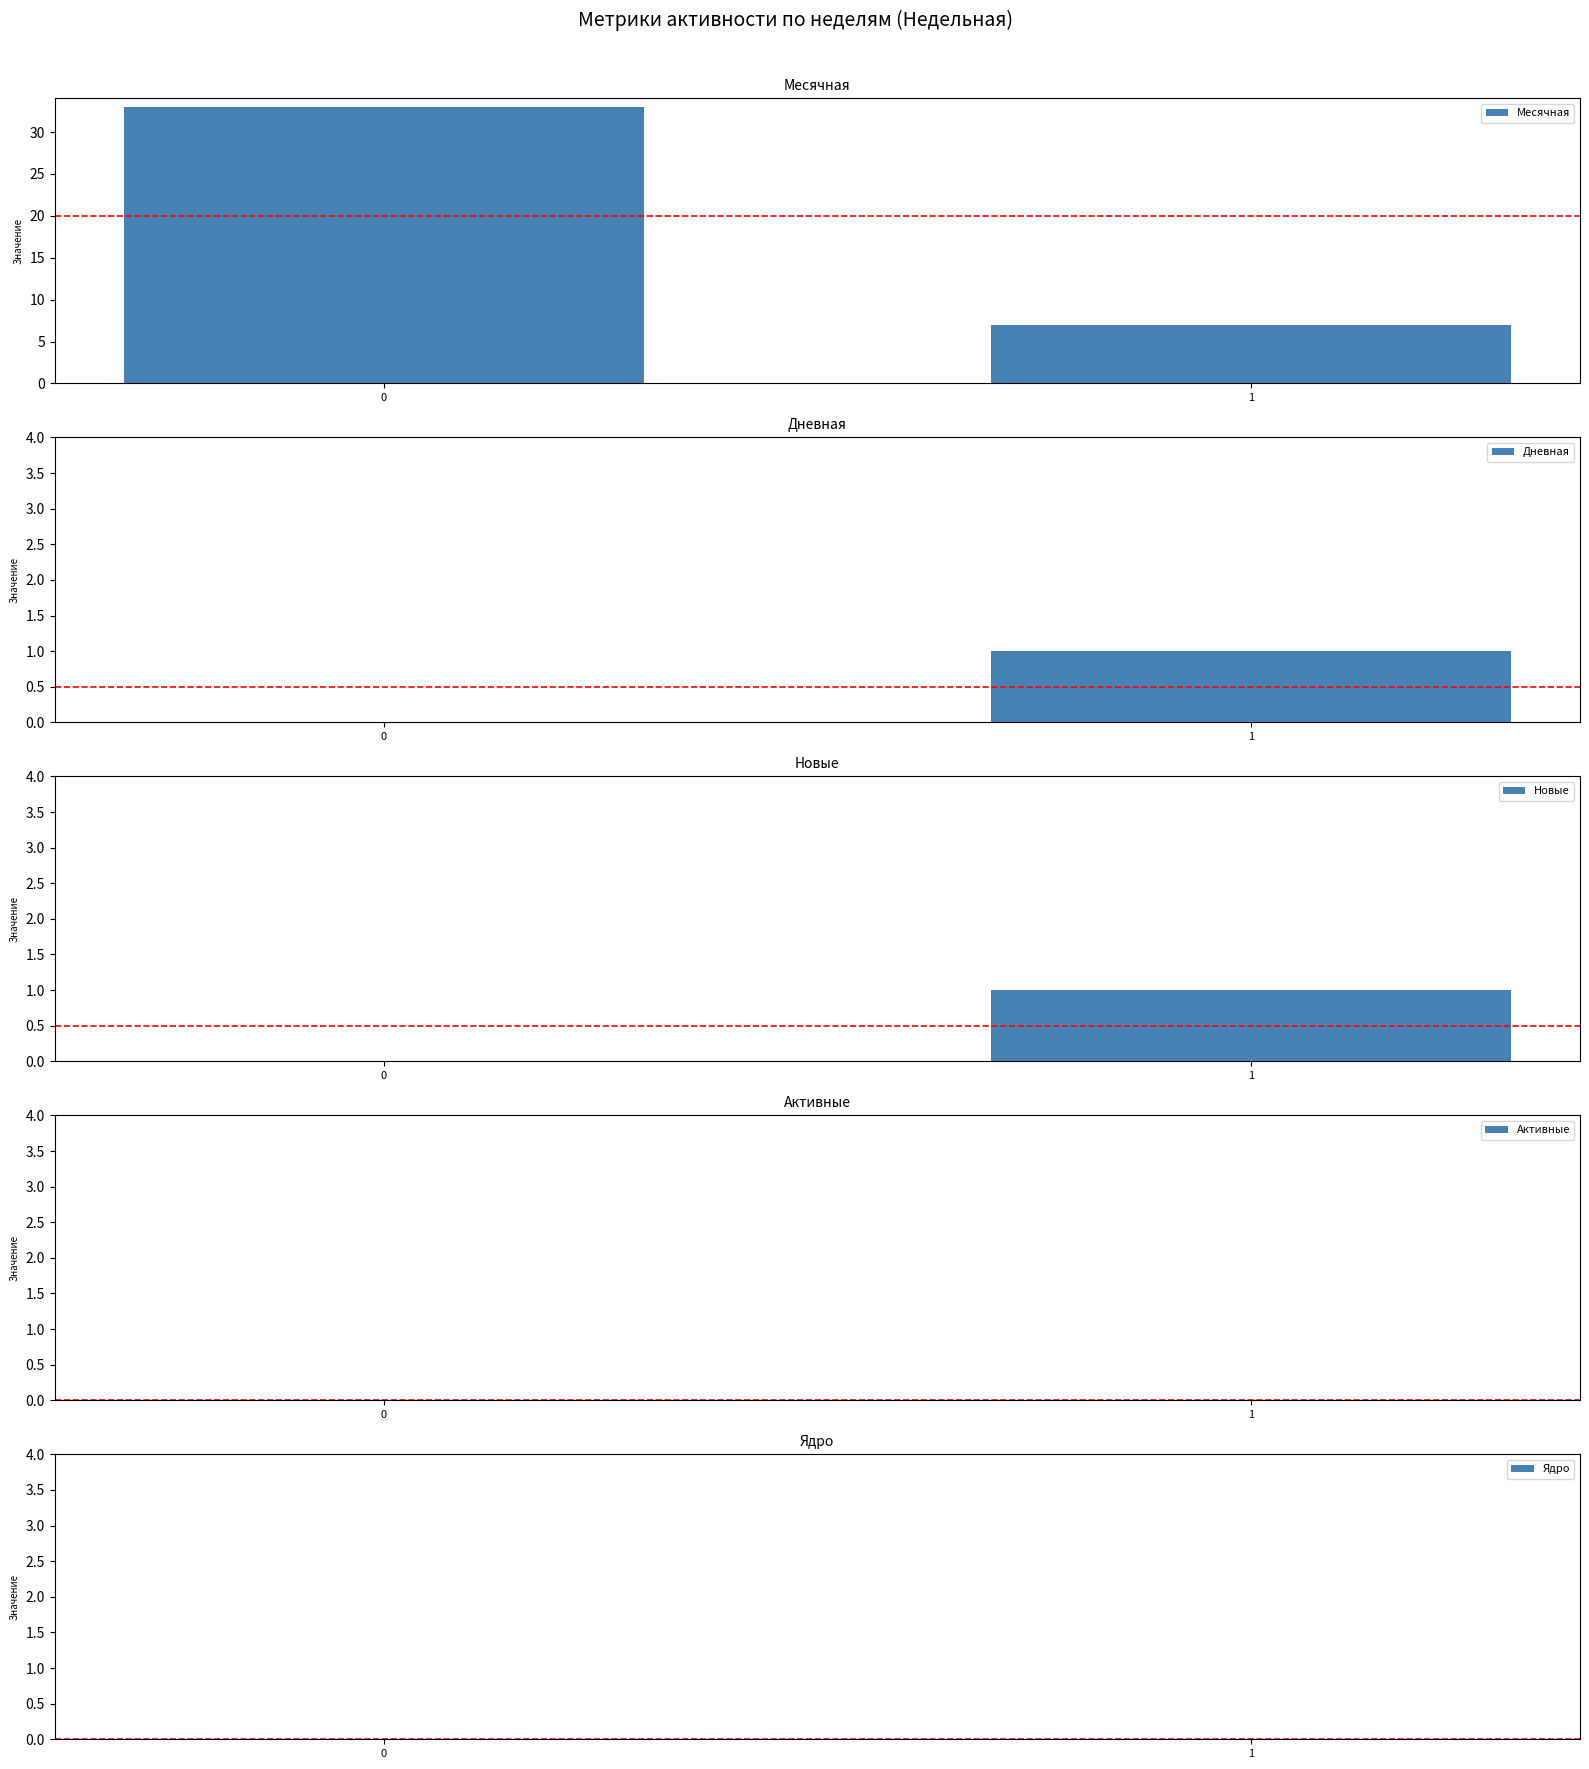

Reading left to right, transcribe all the data shown in this chart.

Месячная: 0=33	1=7
Дневная: 0=0	1=1
Новые: 0=0	1=1
Активные: 0=0	1=0
Ядро: 0=0	1=0